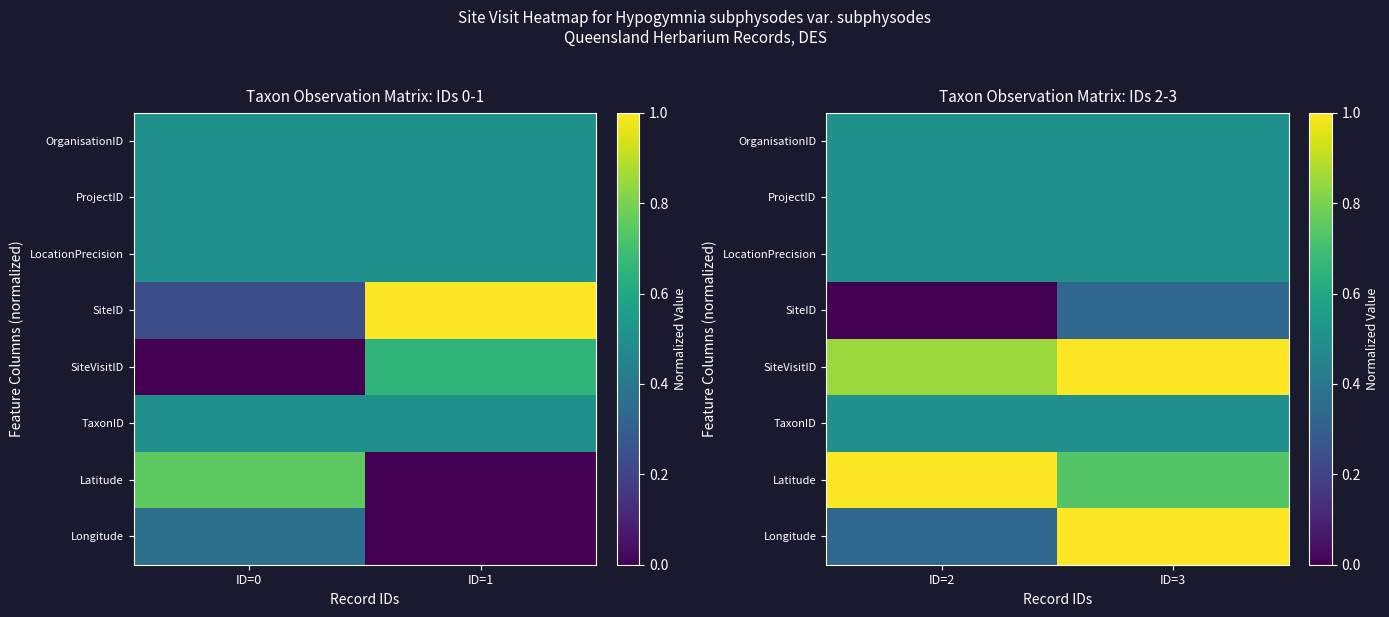

At how many categories does at least one series exceed 0?

2